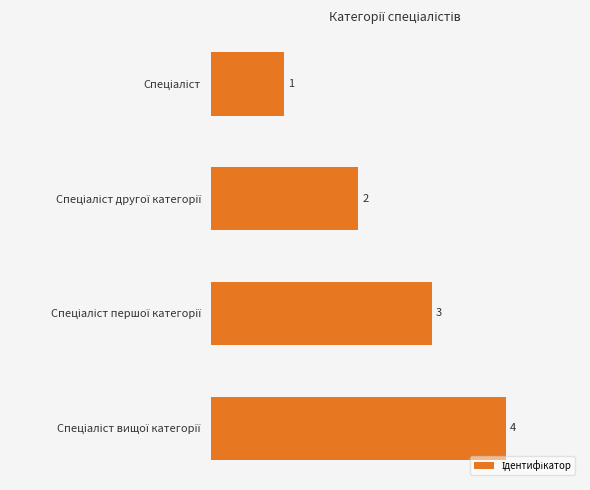

What is the value of the 3rd bar from the top?

3